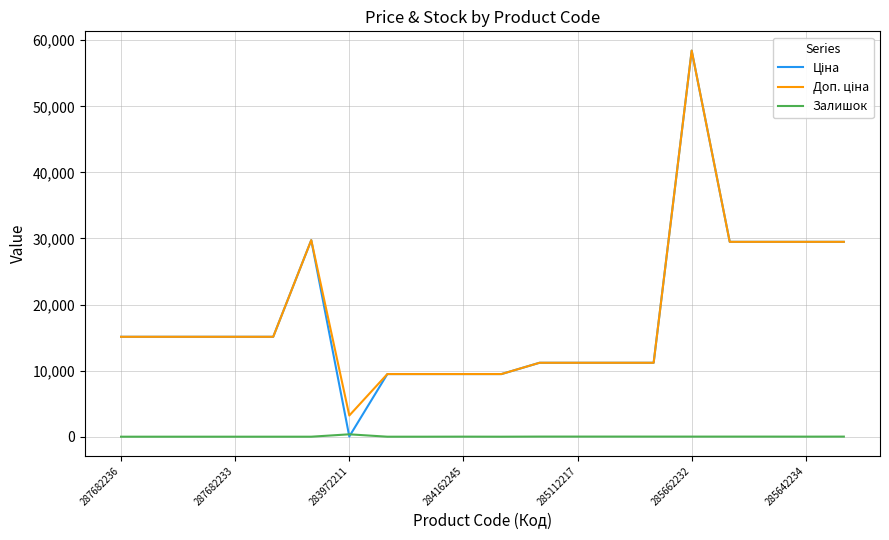

Is this an area chart (filled region under the line)?

No